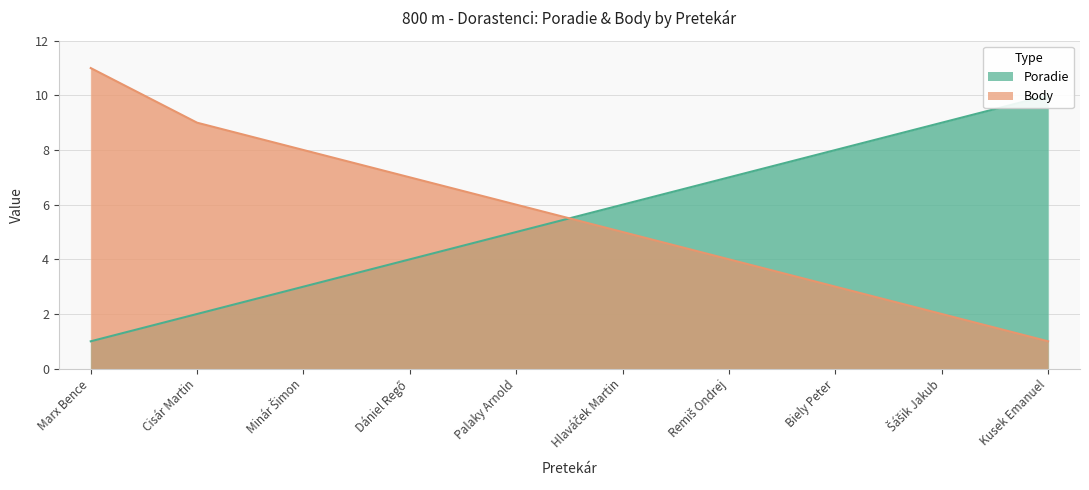

What is the sum of the Poradie values at Minár Šimon and Biely Peter?

11